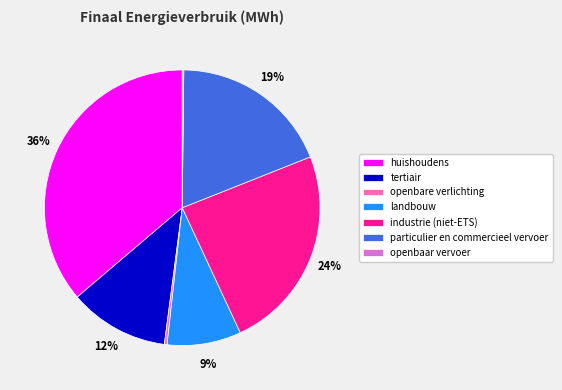

To the nearest percent, what is the difference between the largest and smallest slice percentages?

36%